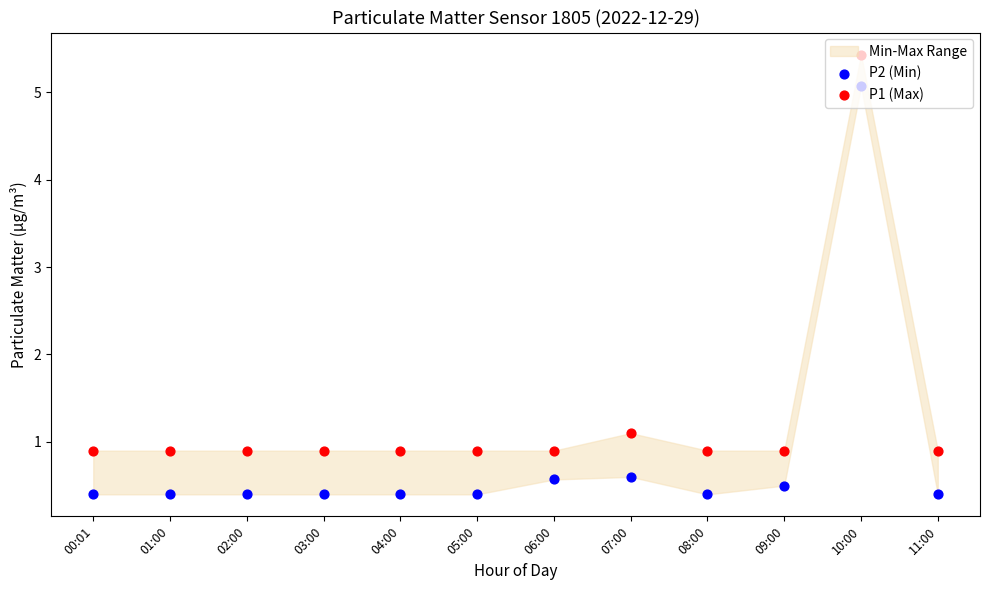

What is the total value across all series at 11:00?

1.3